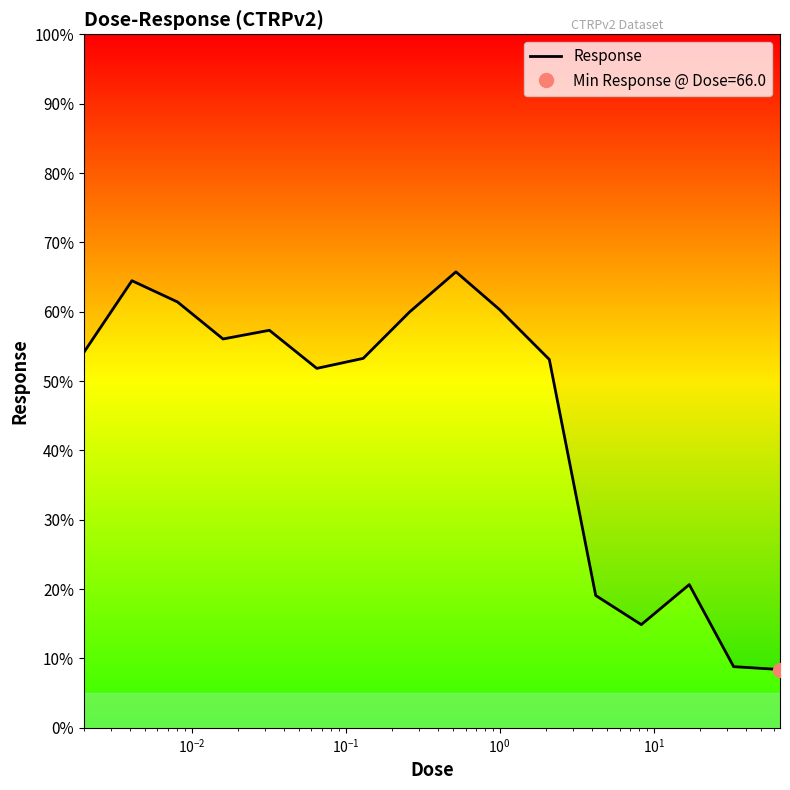

Count the number of values greater than 54.

8